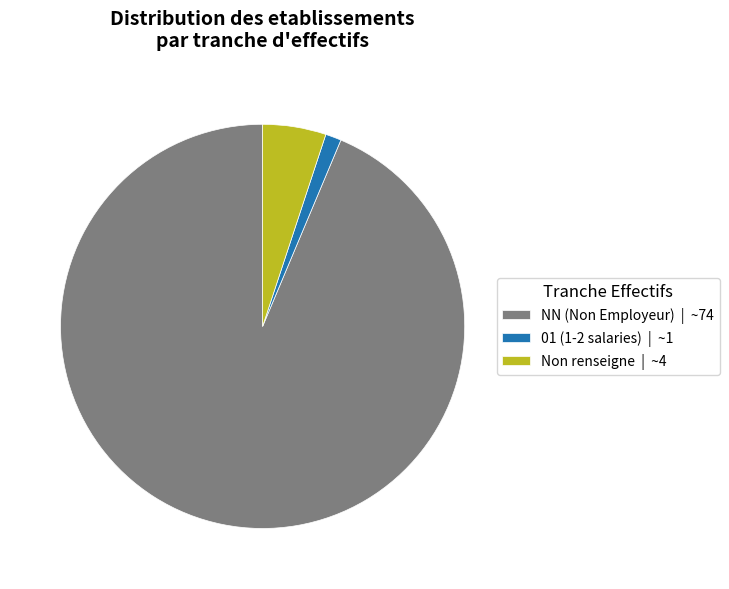

What is the smallest slice in the pie chart?

01 (1-2 salaries) | ~1